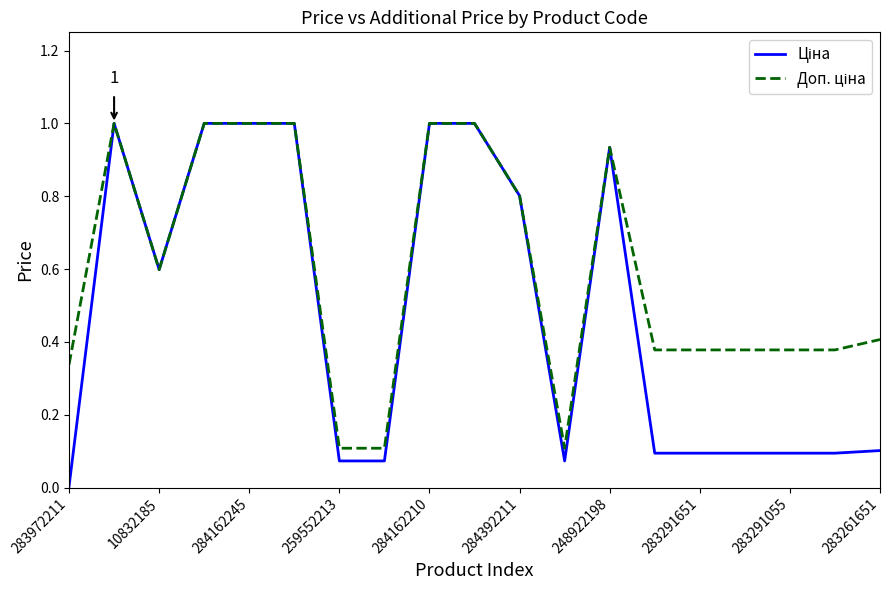

What is the maximum value shown in the chart?

1.0